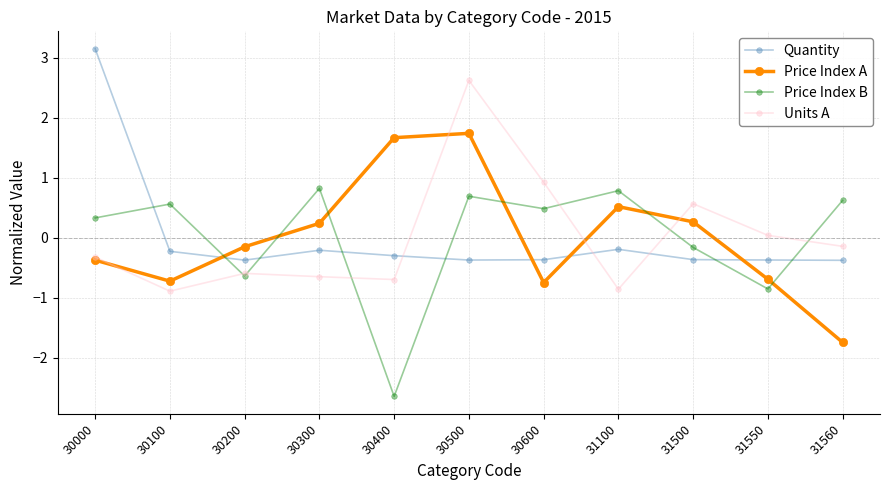

What are all the series names shown in the legend?

Quantity, Price Index A, Price Index B, Units A